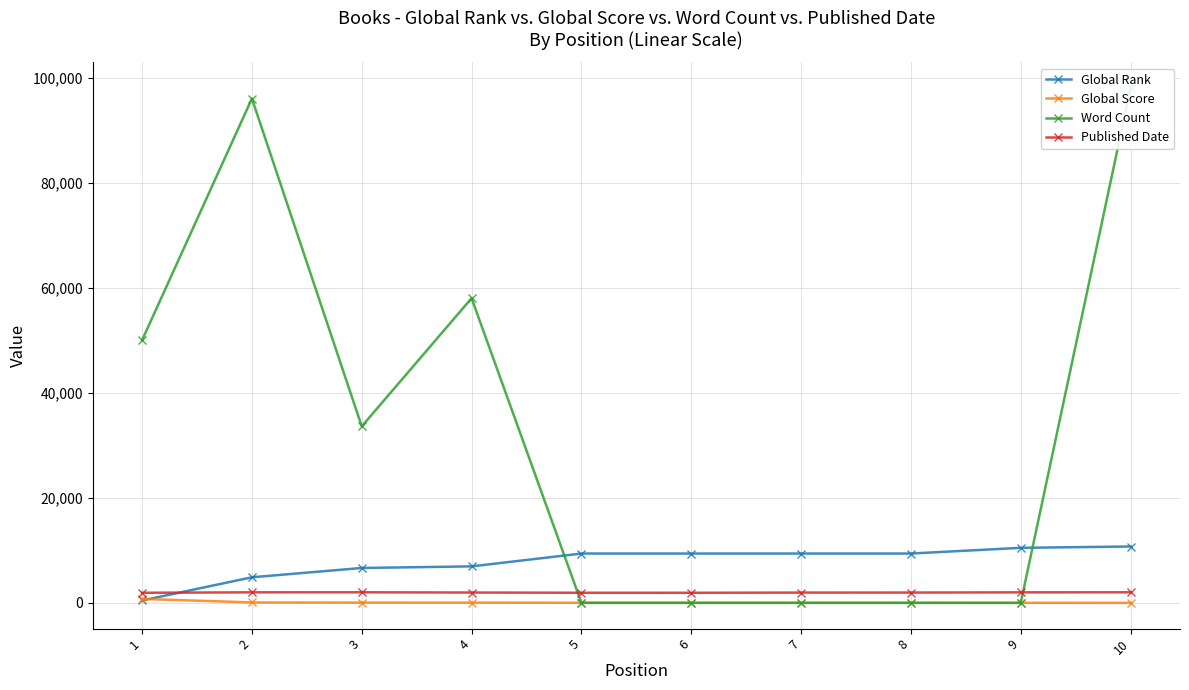

Reading right to left, transcribe all the data shown in this chart.

Global Rank: 10=10733	9=10480	8=9393	7=9393	6=9393	5=9393	4=6951	3=6645	2=4872	1=456
Global Score: 10=7	9=14	8=27	7=27	6=27	5=27	4=48	3=54	2=85	1=757
Word Count: 10=98000	9=0	8=0	7=0	6=0	5=0	4=58000	3=33600	2=96000	1=50000
Published Date: 10=2016	9=2005	8=1966	7=1961	6=1923	5=1928	4=1972	3=2015	2=2010	1=1924